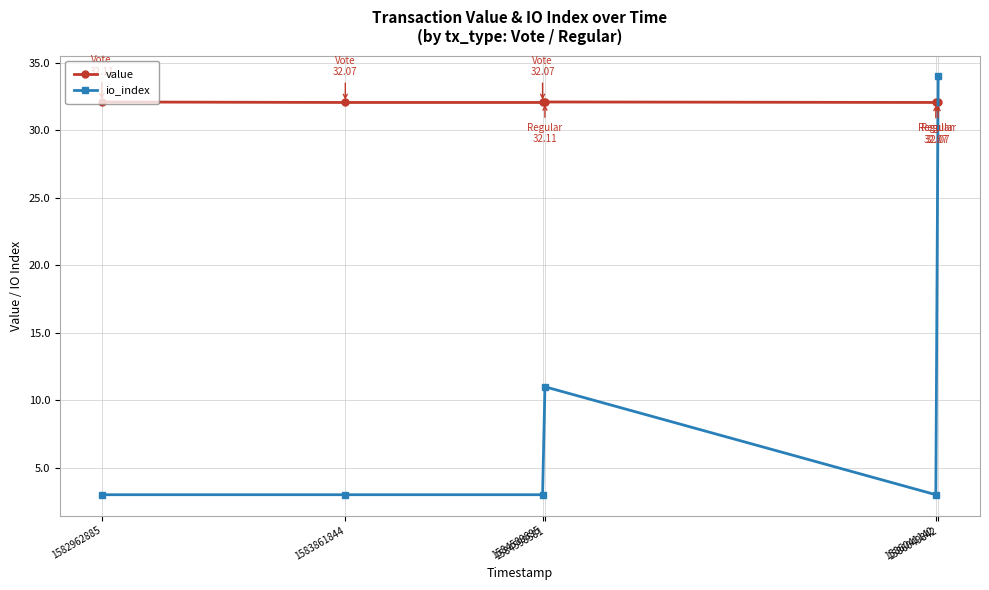

True or false: io_index has a value of 11.0 at 1584598581.

True